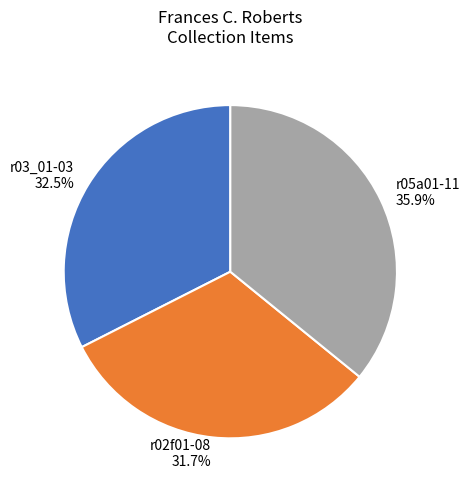

What is the ratio of the value at r02f01-08 to the value at r05a01-11?

0.9